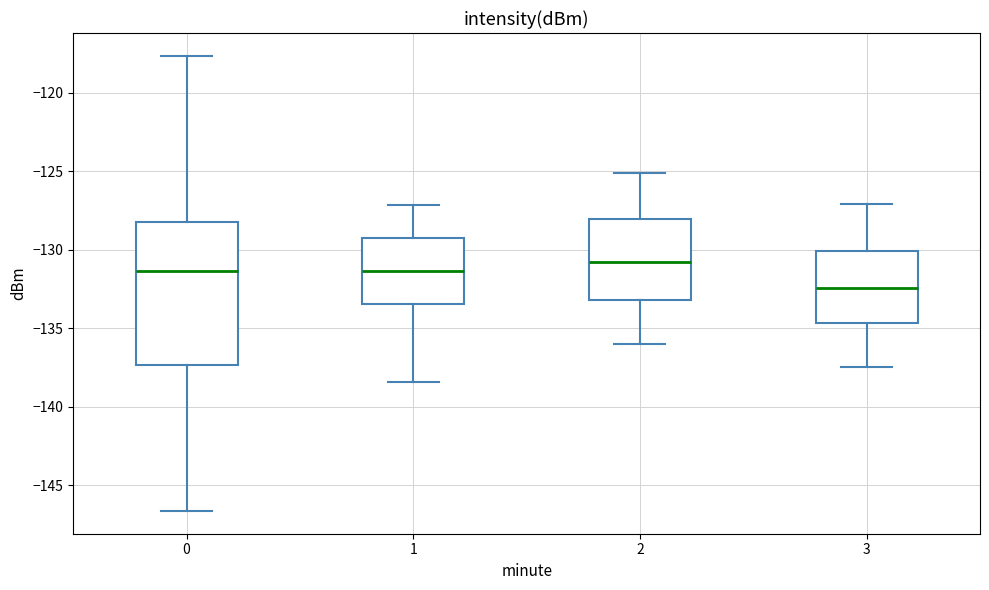

Where is the upper edge of the box at x = 0 on the y-axis? The values are not printed on the chart, so give them approximately, as read against the axis.

-128.5